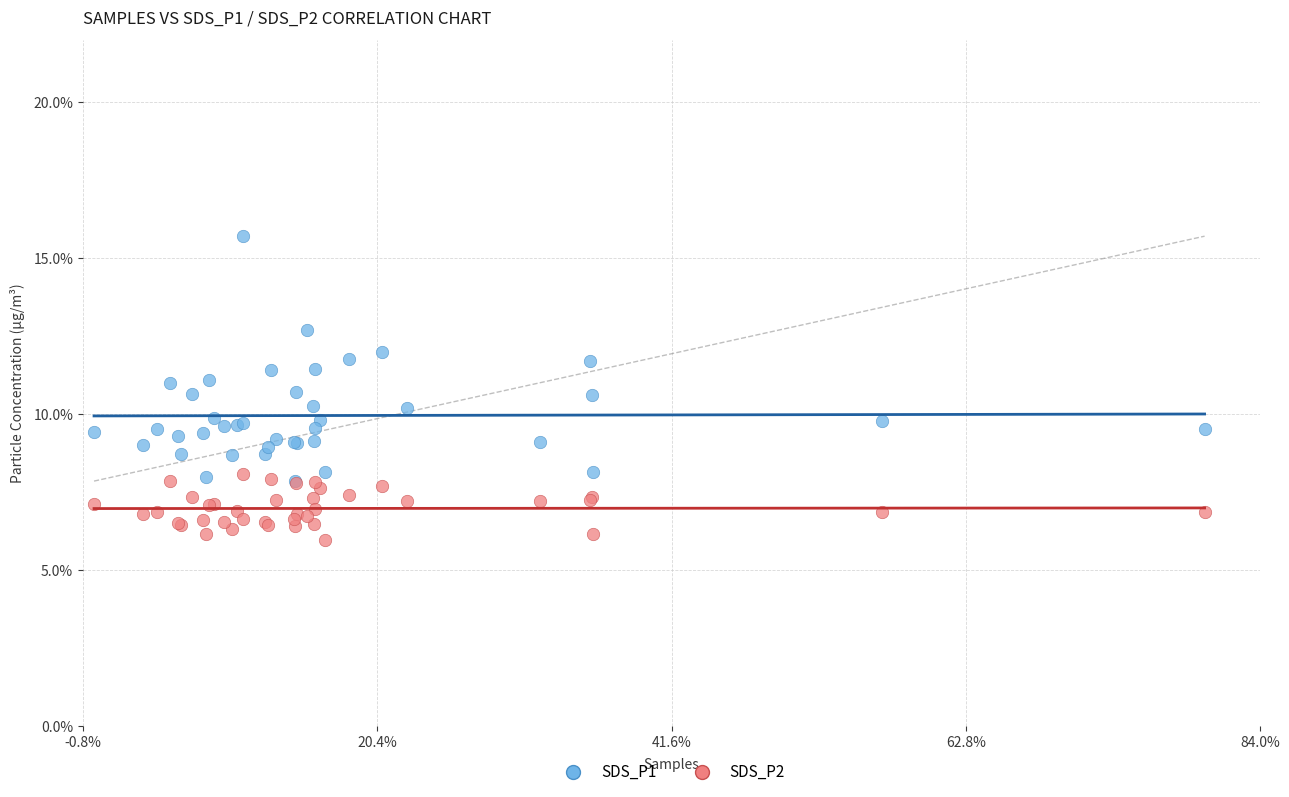

What are all the series names shown in the legend?

SDS_P1, SDS_P2